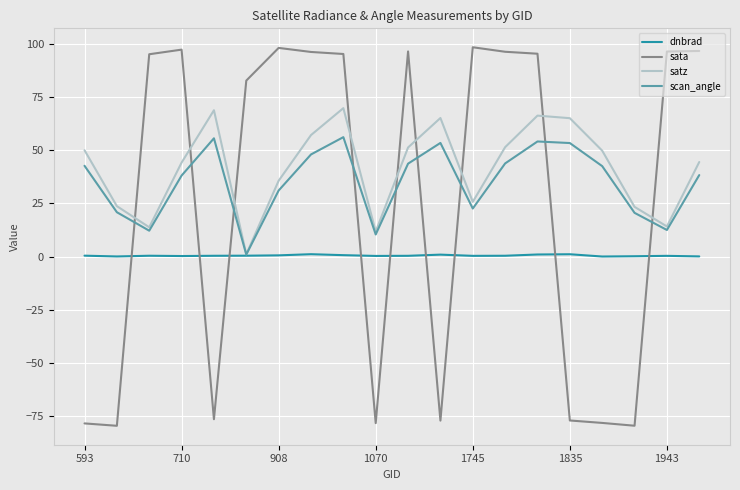

What is the maximum value shown in the chart?

98.5